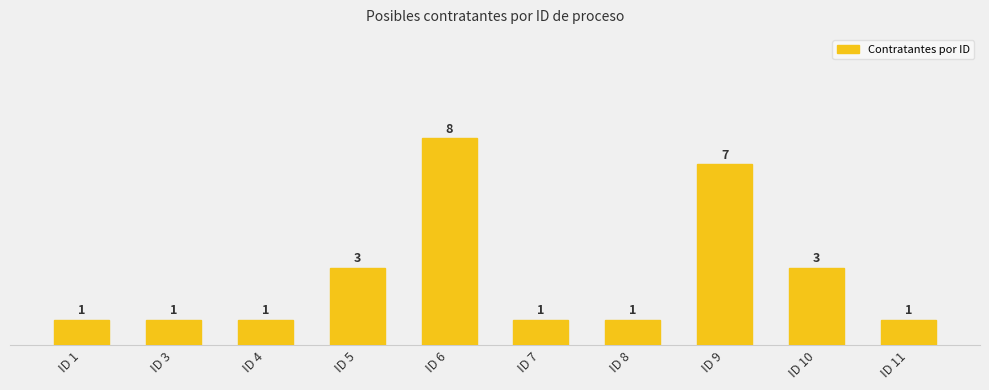

At which category does the chart reach its peak across all series?

ID 6